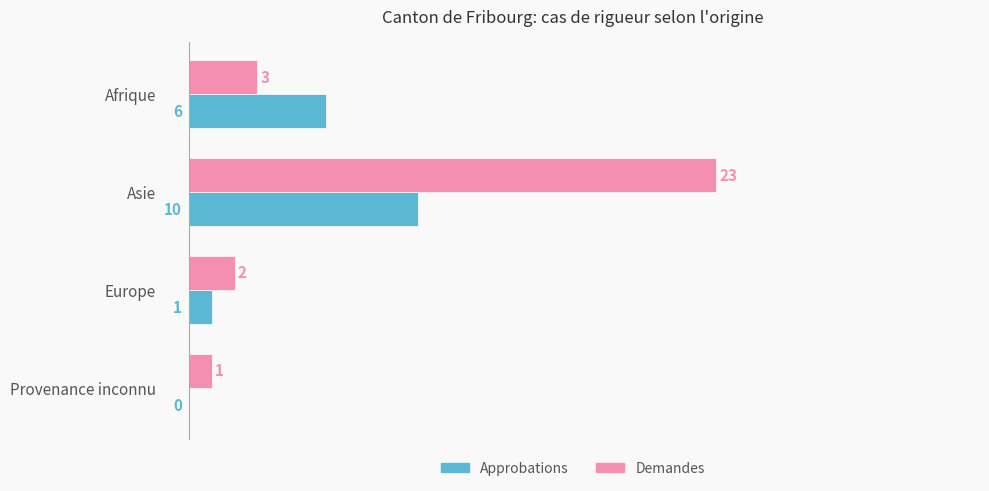

Count the number of data series in this chart.

2